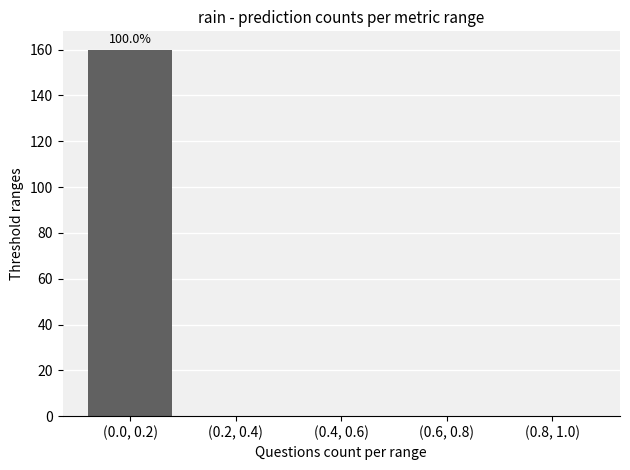

What is the change in value from (0.0, 0.2) to (0.4, 0.6)?

-160